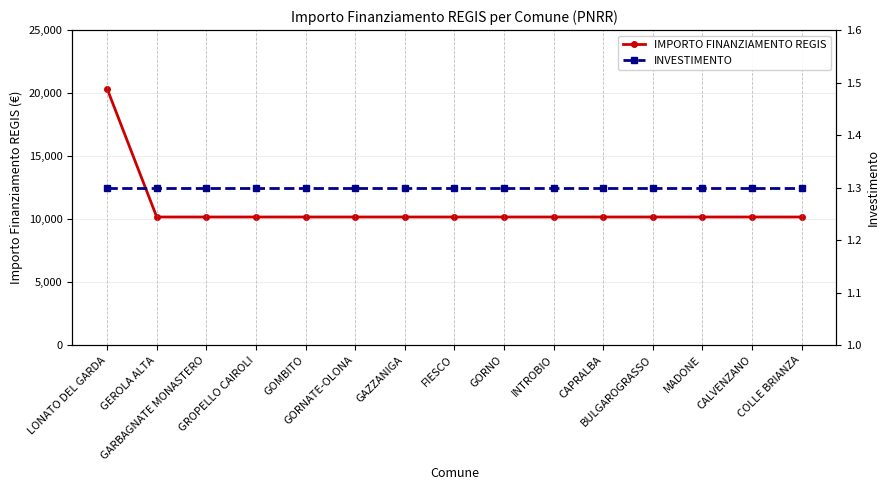

True or false: INVESTIMENTO and IMPORTO FINANZIAMENTO REGIS intersect in this chart.

False